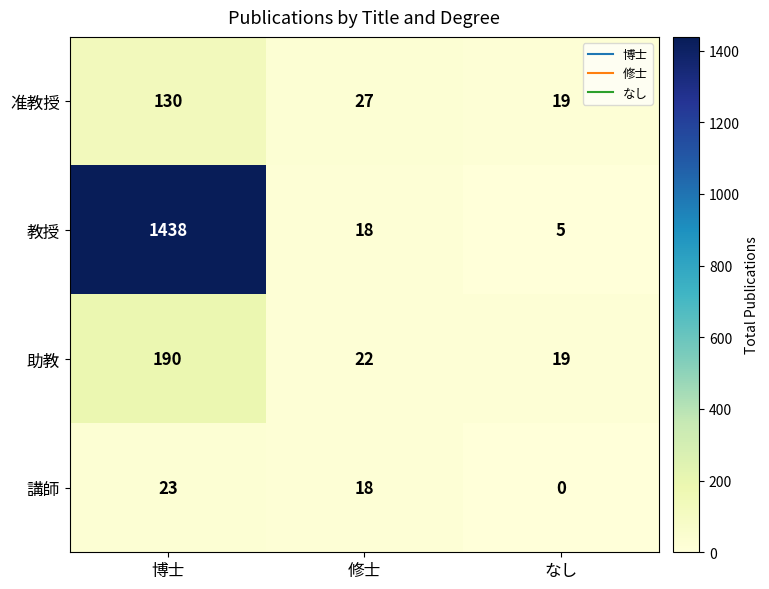

At how many categories does at least one series exceed 1311?

1